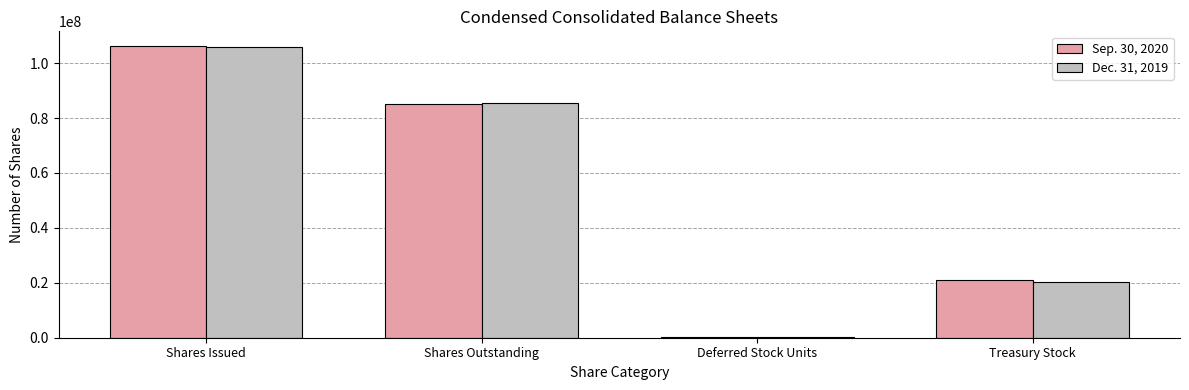

Which category has the highest value in the Sep. 30, 2020 series?

Shares Issued